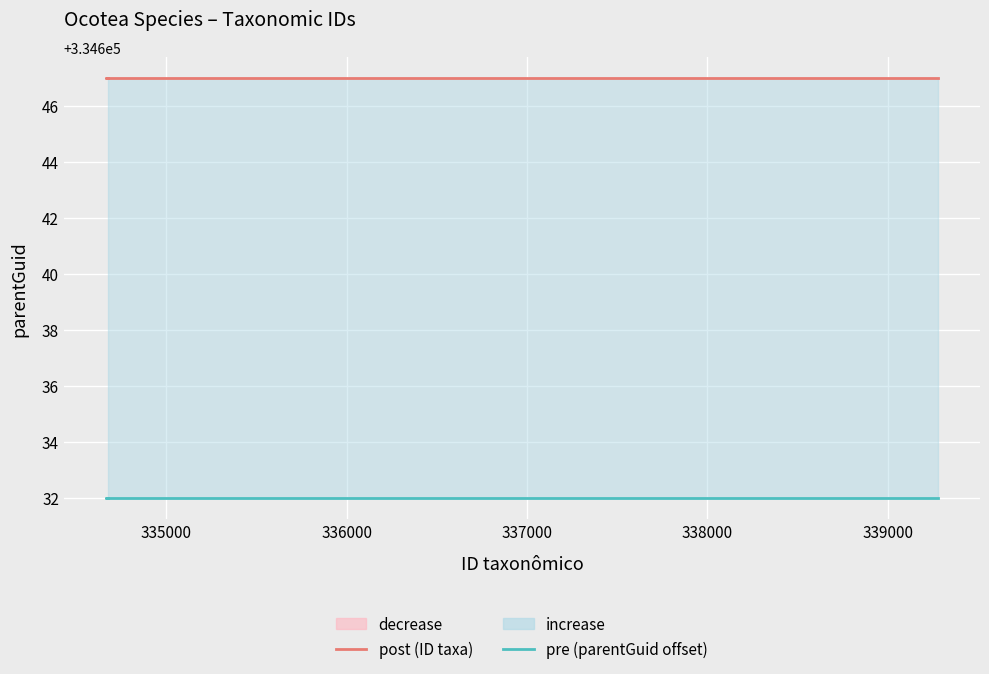

What is the value of the pre (parentGuid offset) point at the 2nd from the left?

334632